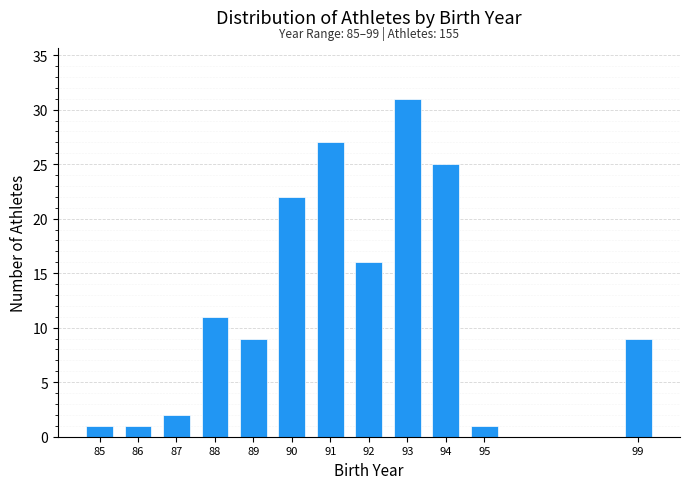

Reading left to right, extract all data points from this chart.

1	1	2	11	9	22	27	16	31	25	1	9